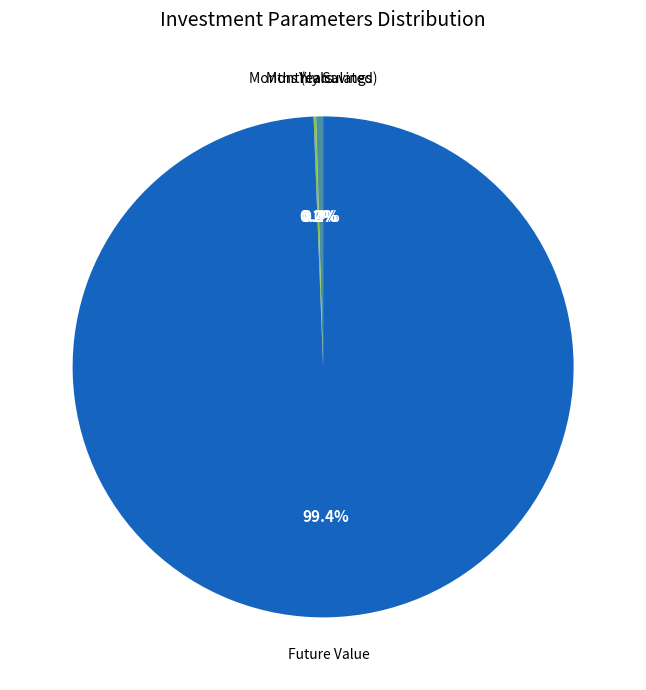

Is there a majority slice in this chart?

Yes